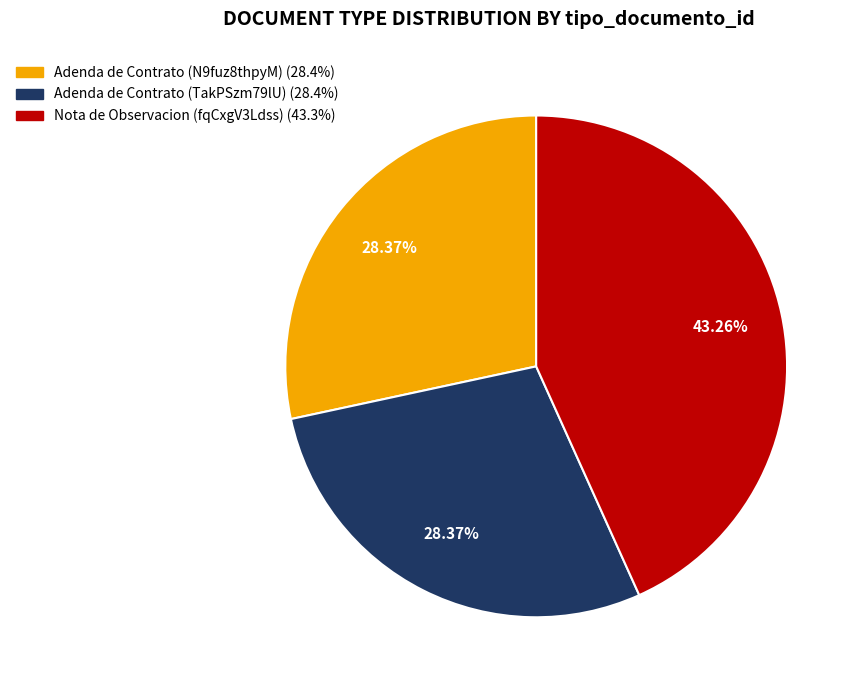

Combined, do Adenda de Contrato (N9fuz8thpyM) and Adenda de Contrato (TakPSzm79lU) account for over 50%?

Yes